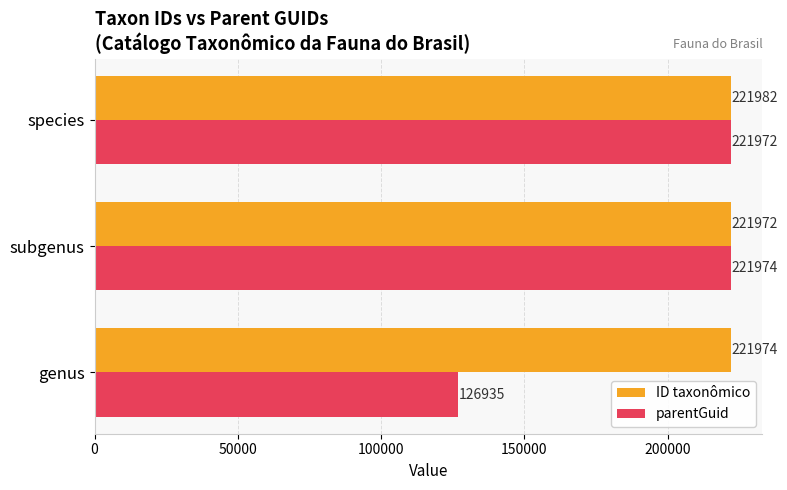

Is it true that parentGuid equals 126935 at genus?

True